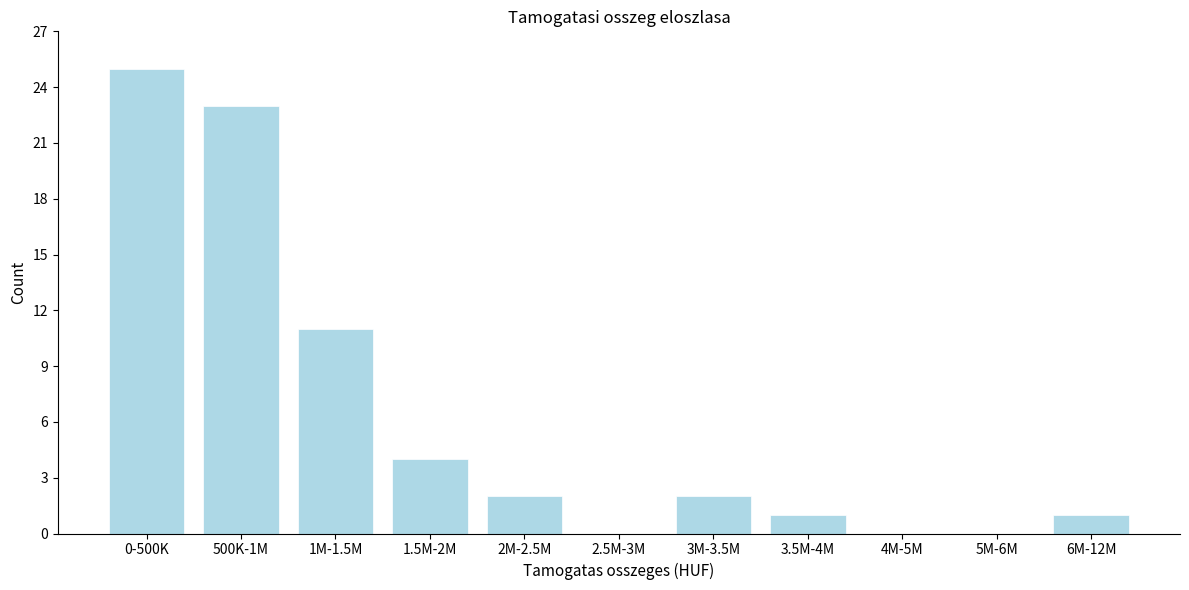

Reading right to left, list all the values displayed in this chart.

6M-12M=1	5M-6M=0	4M-5M=0	3.5M-4M=1	3M-3.5M=2	2.5M-3M=0	2M-2.5M=2	1.5M-2M=4	1M-1.5M=11	500K-1M=23	0-500K=25